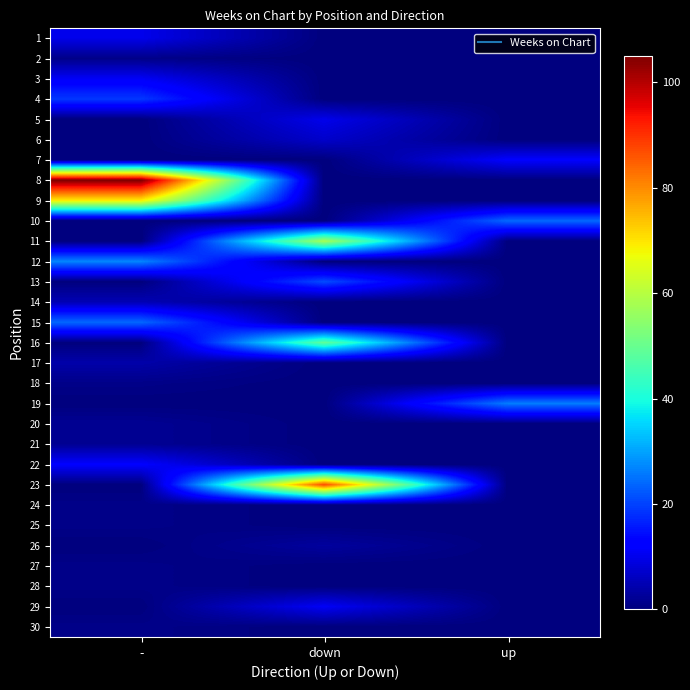

Which label corresponds to the smallest value in the chart?

down